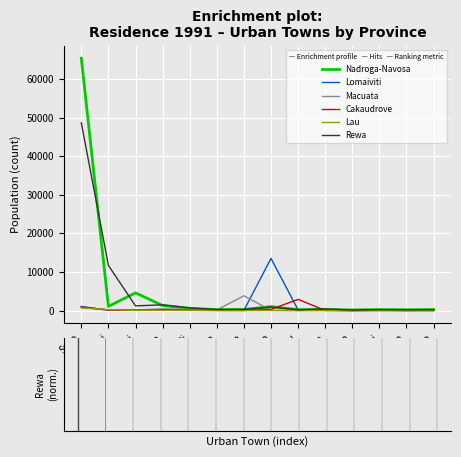

What is the maximum value shown in the chart?

65384